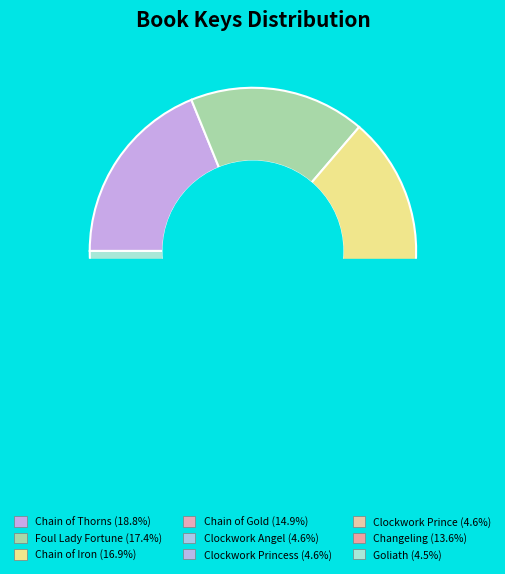

What is the largest slice in the pie chart?

Chain of Thorns